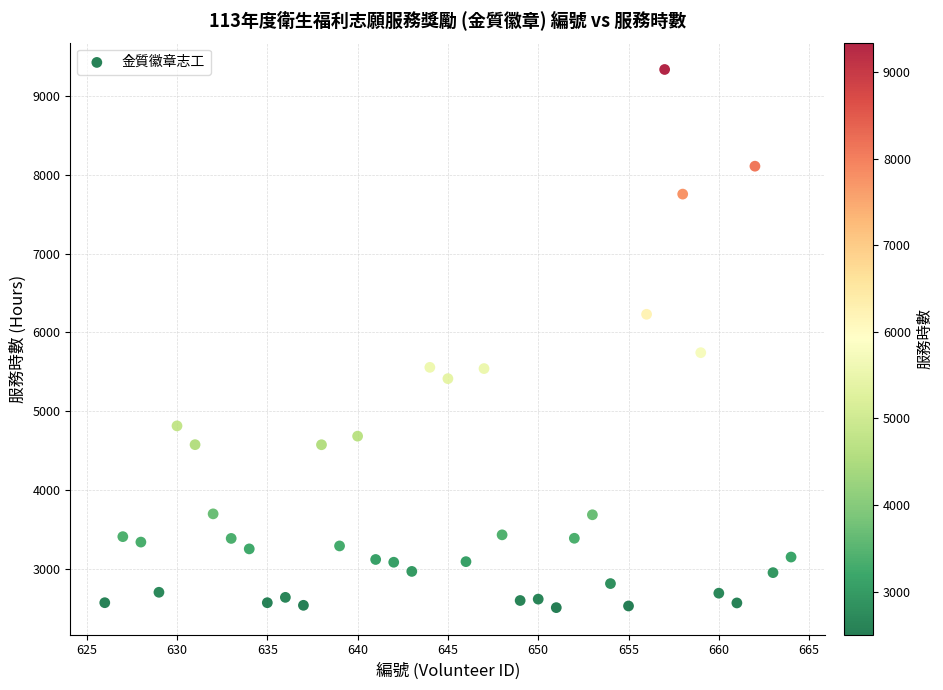

What Y value in the scatter plot is closest to 5921?

5742.0